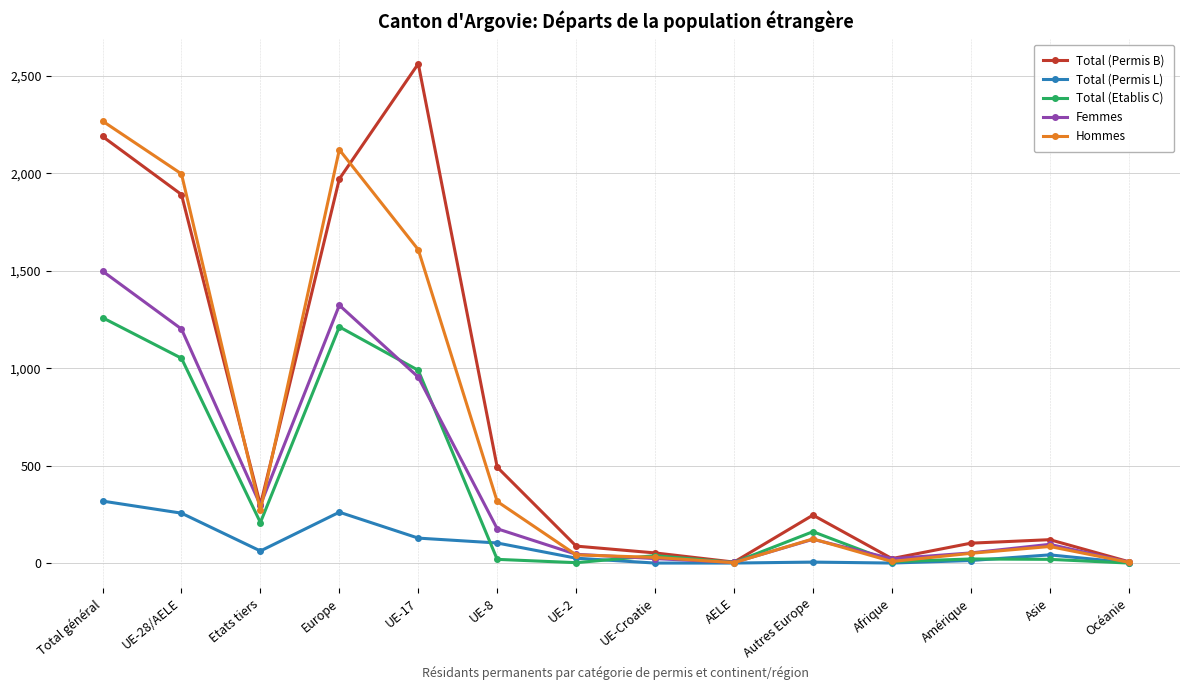

Between Total général and UE-Croatie, which series saw the biggest shift?

Hommes